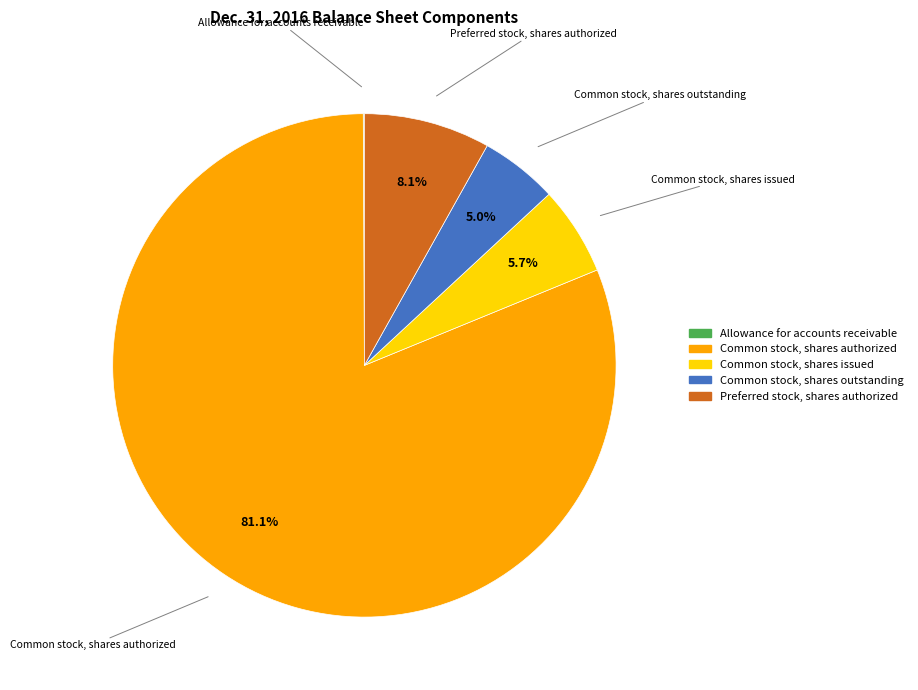

Which slice is the largest?

Common stock, shares authorized